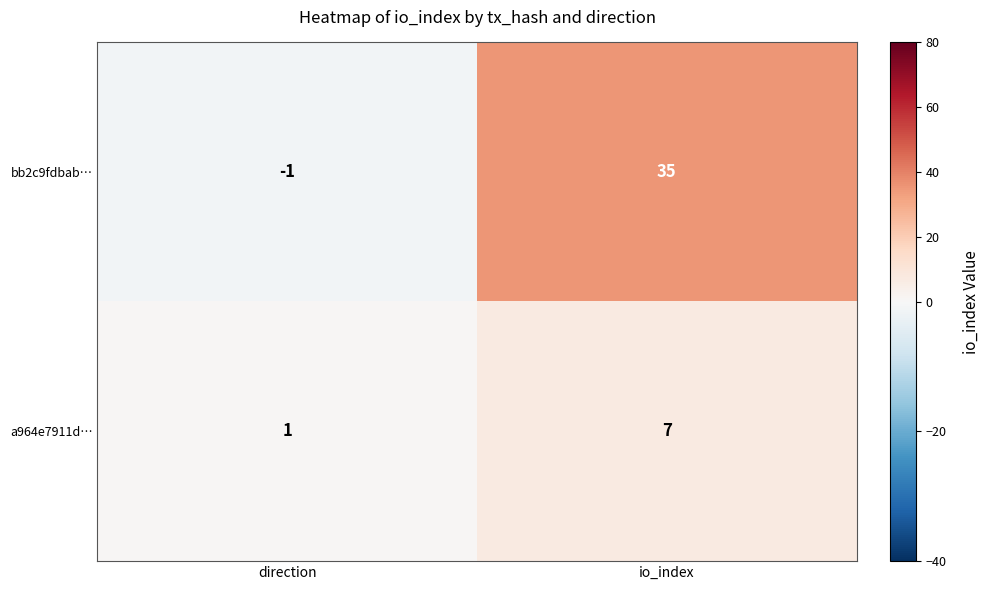

What is the maximum value shown in the chart?

35